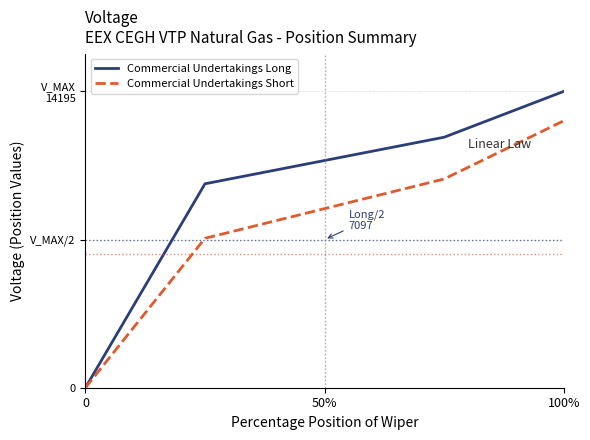

Does the chart display data point markers on the line(s)?

No